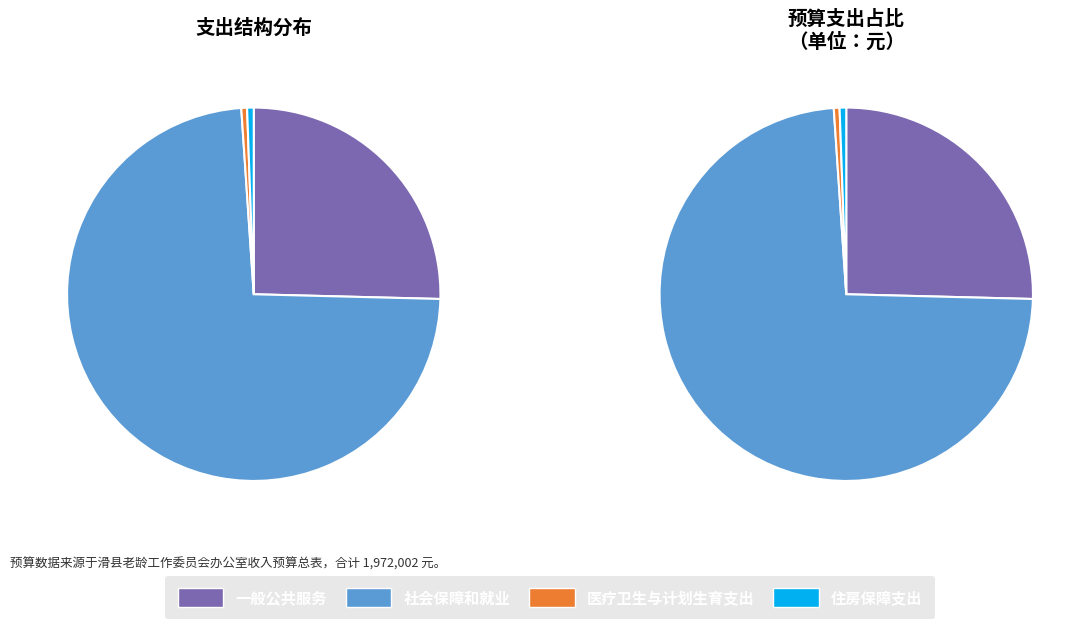

How many slices are in this pie chart?

4